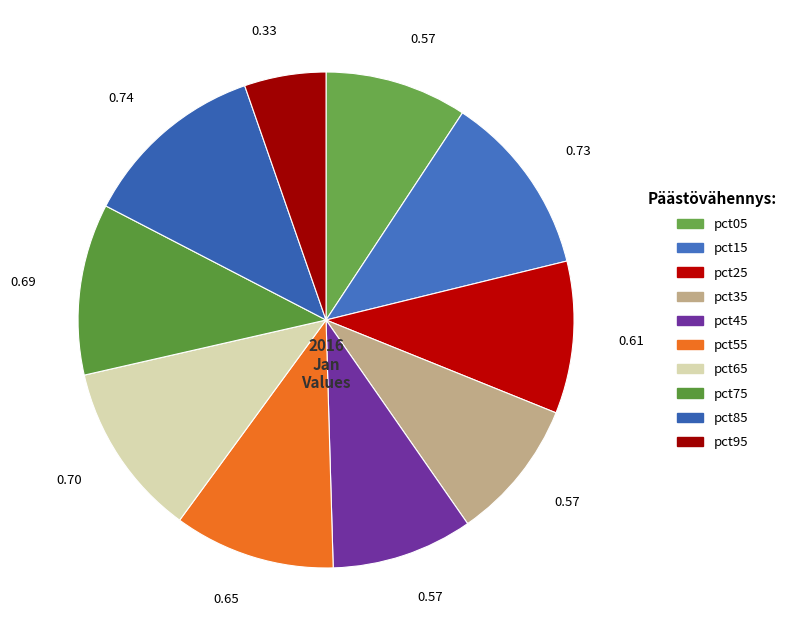

Rank the categories by value from highest to lowest.

pct85, pct15, pct65, pct75, pct55, pct25, pct05, pct35, pct45, pct95